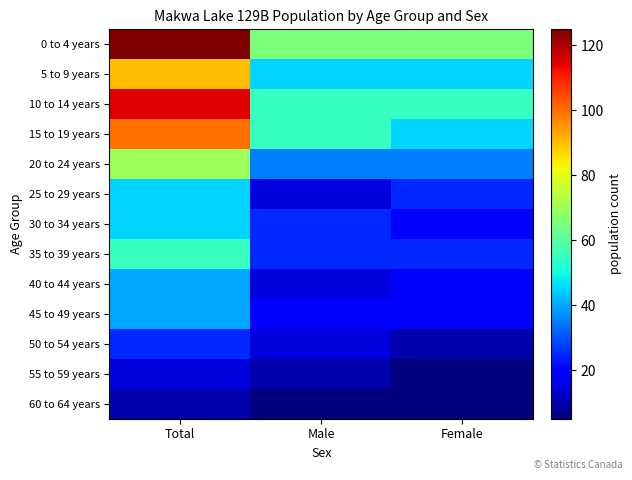

How many data points does each series have?

3